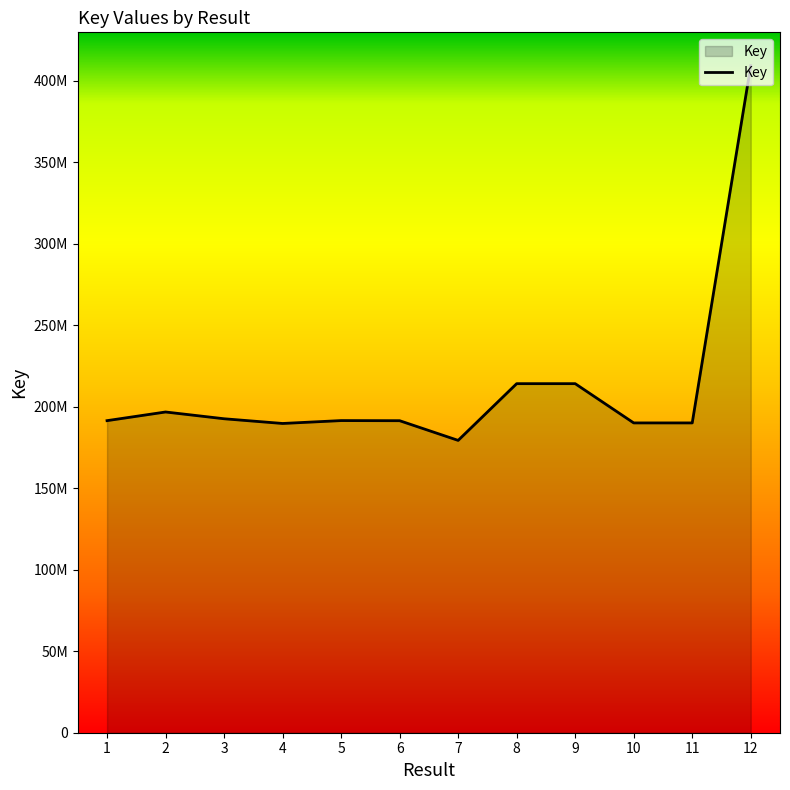

Does the chart have visible grid lines?

No